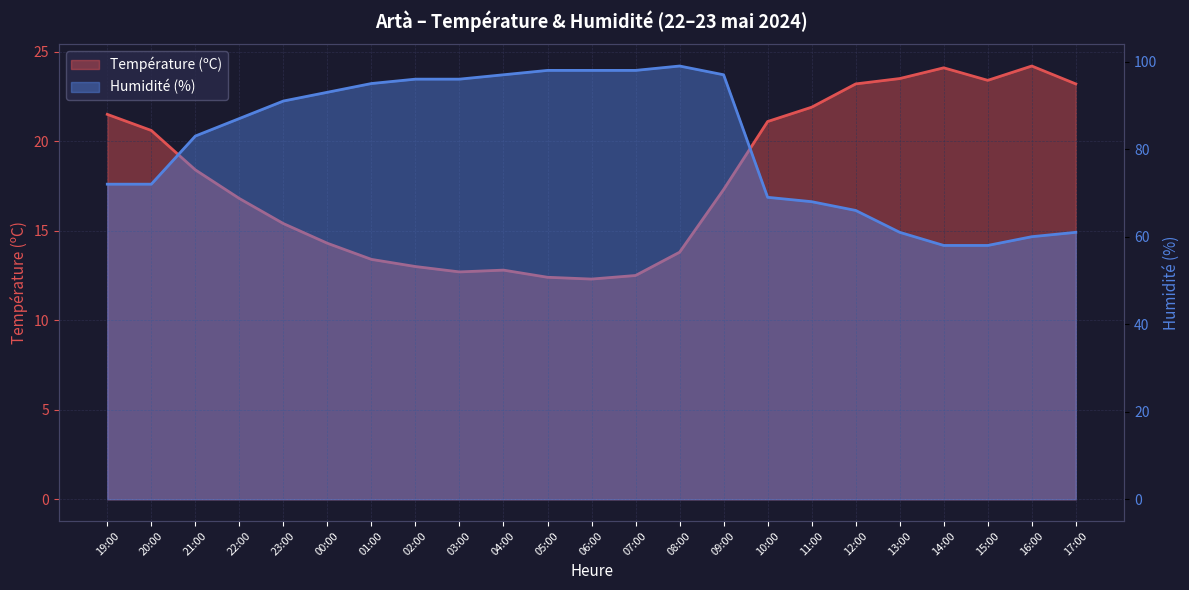

Is it true that Température (ºC) equals 36.4 at 13:00?

False